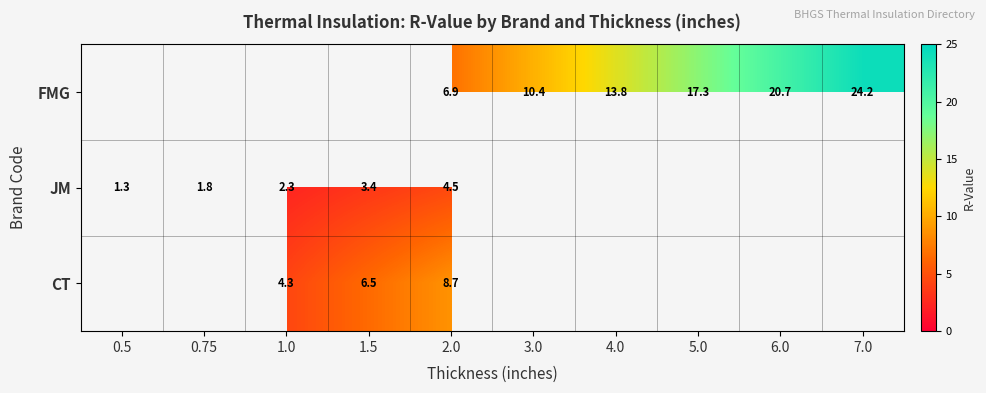

The value of CT at 1.0 is 4.3. True or false?

True